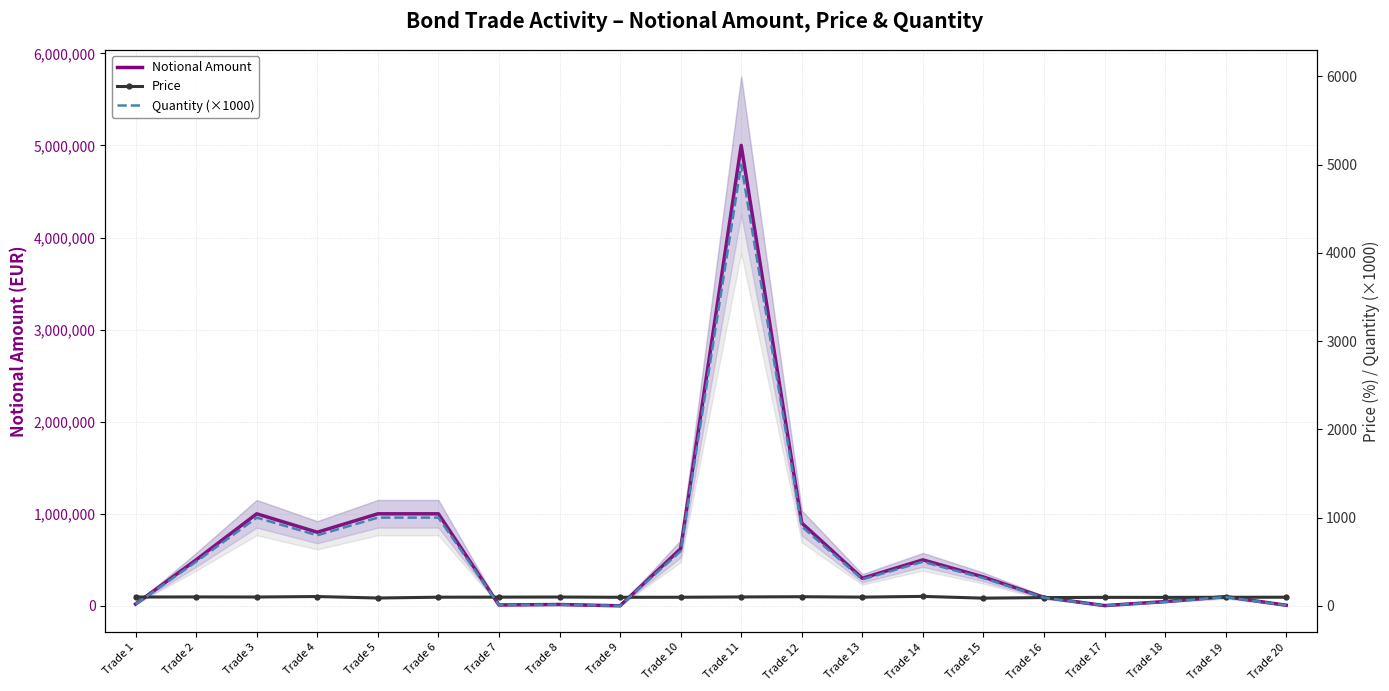

What is the average value of the Quantity (×1000) series?

611.5